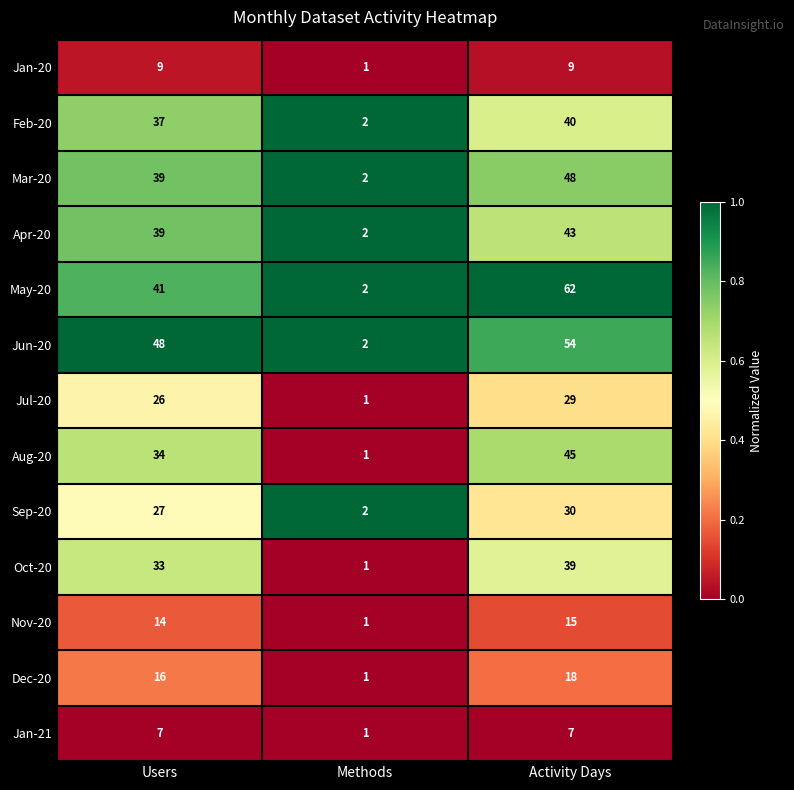

What is the approximate value of May-20 at Activity Days?

62